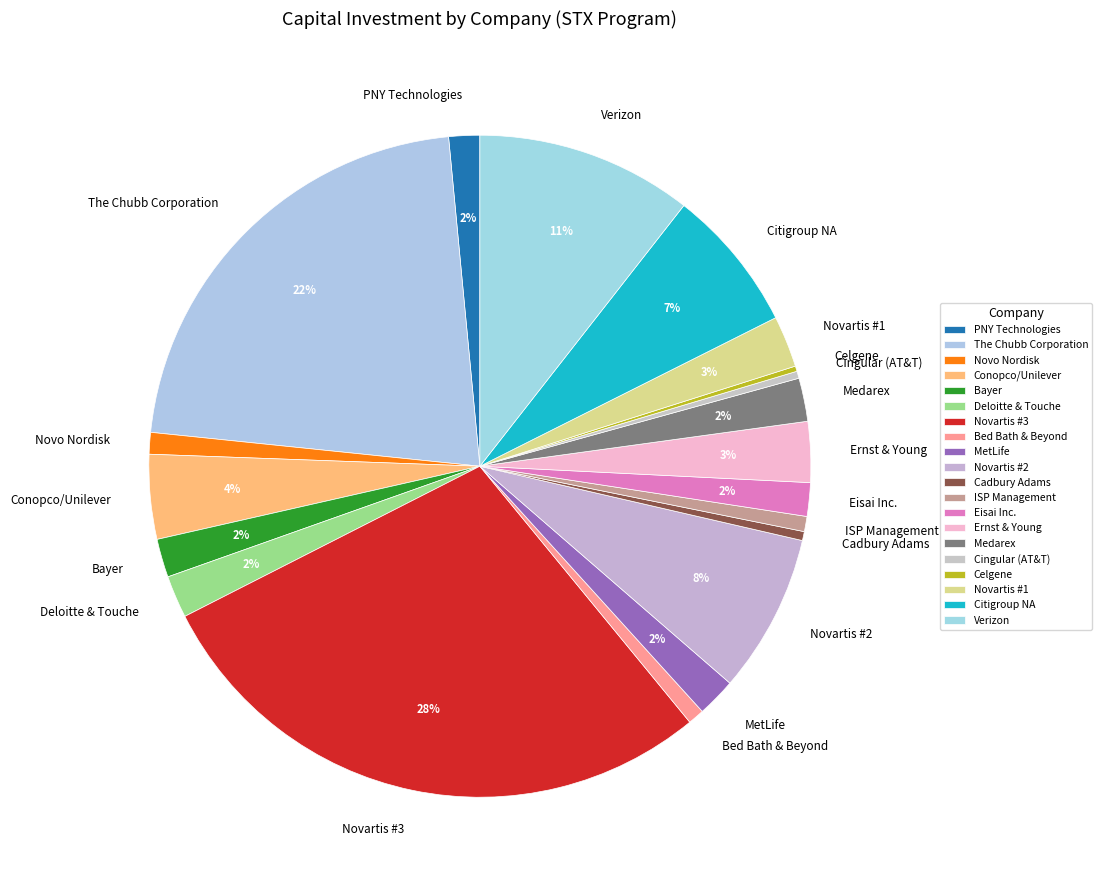

Do Eisai Inc. and Novartis #2 together represent more than half of the pie?

No